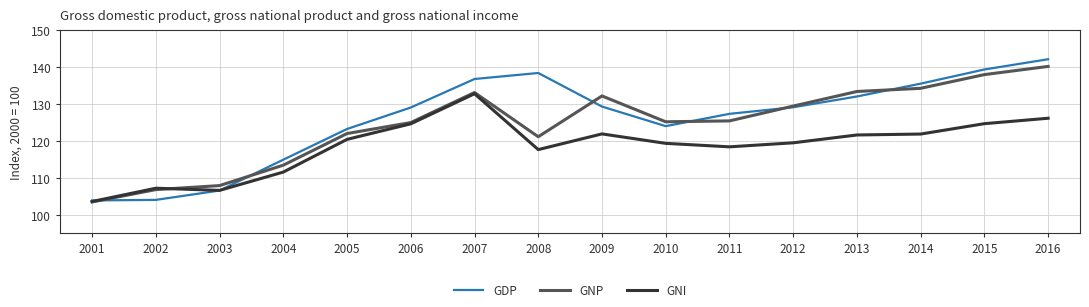

How many lines are shown in the chart?

3